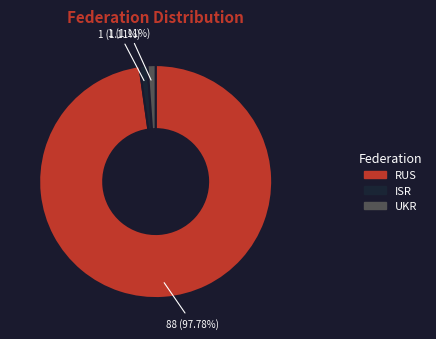

Approximately how many times larger is the value at UKR compared to ISR?

1.0